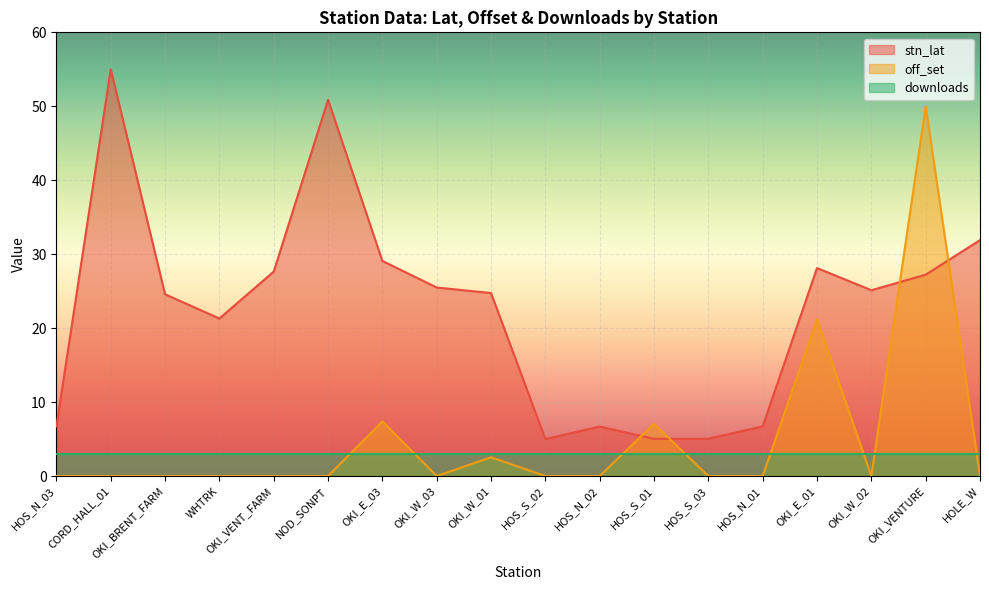

List the labels in order of off_set value, largest first.

OKI_VENTURE, OKI_E_01, OKI_E_03, HOS_S_01, OKI_W_01, HOS_N_03, CORD_HALL_01, OKI_BRENT_FARM, WHTRK, OKI_VENT_FARM, NOD_SONPT, OKI_W_03, HOS_S_02, HOS_N_02, HOS_S_03, HOS_N_01, OKI_W_02, HOLE_W